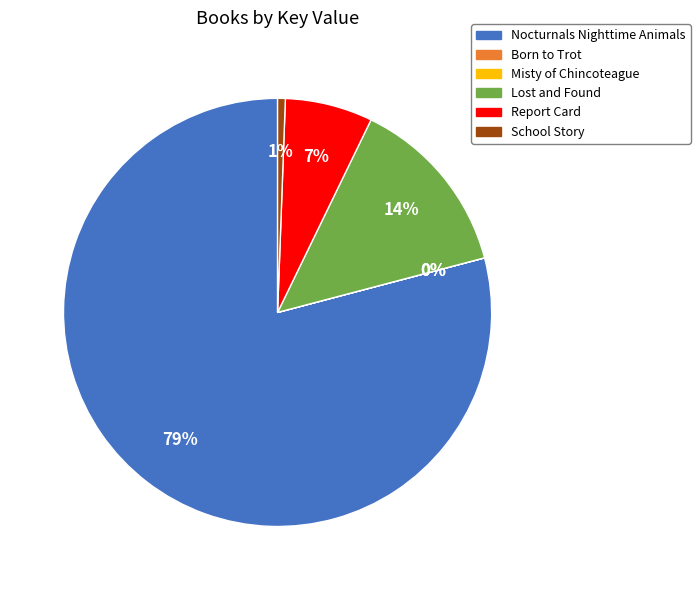

To the nearest percent, what percentage of the pie is School Story?

1%